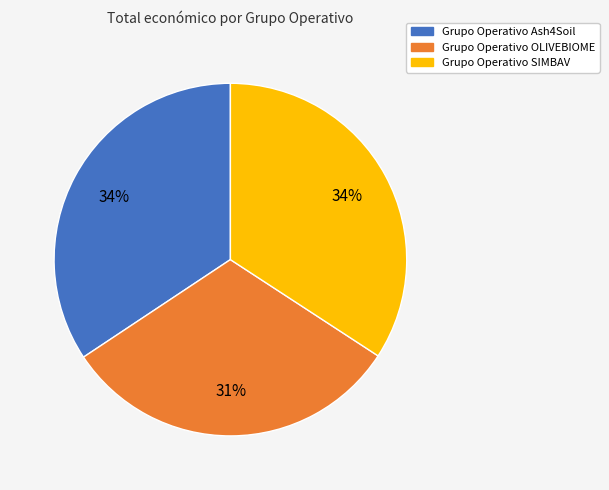

Do Grupo Operativo Ash4Soil and Grupo Operativo OLIVEBIOME together represent more than half of the pie?

Yes